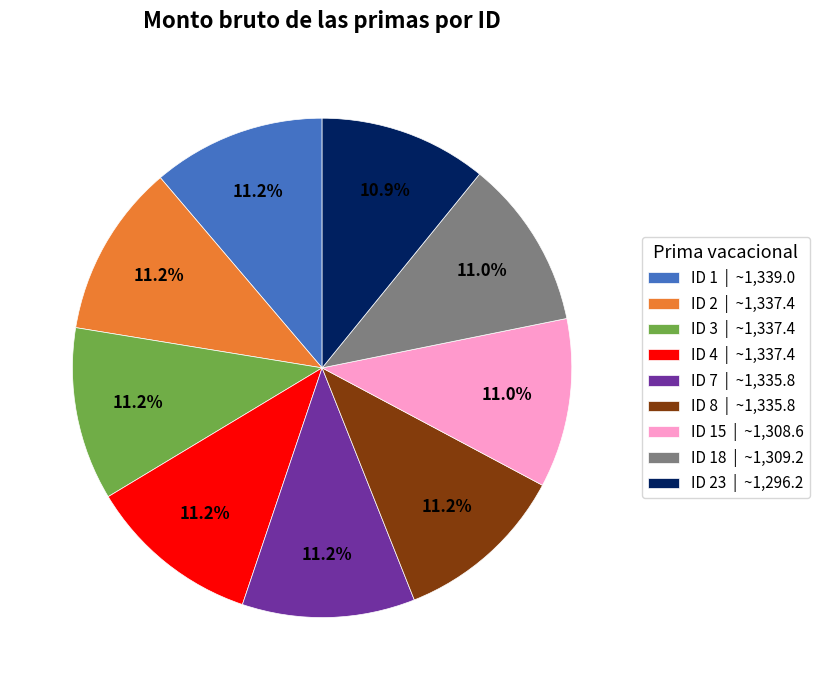

What is the ratio of the value at ID 3 | ~1,337.4 to the value at ID 2 | ~1,337.4?

1.0